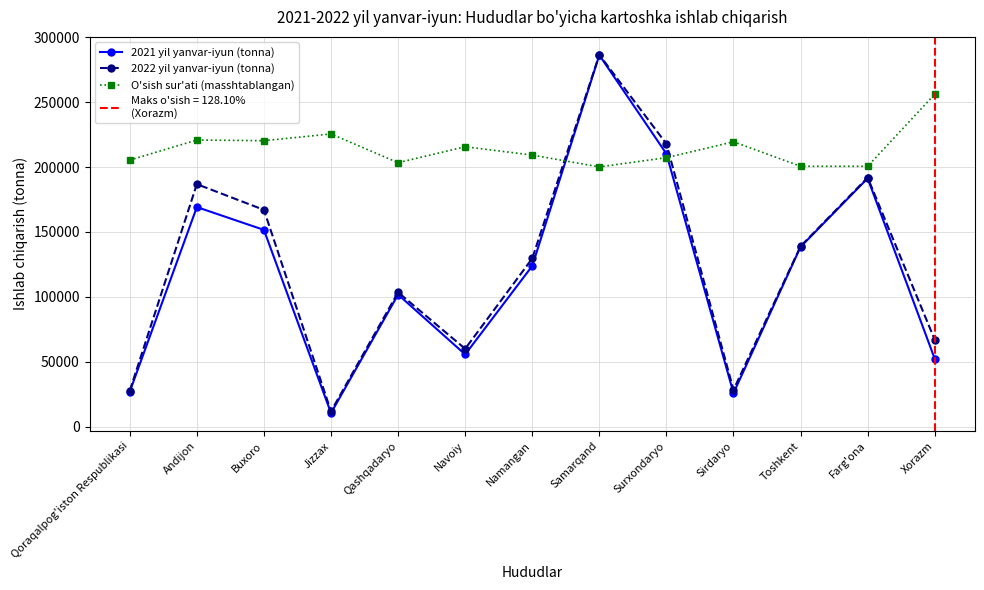

Which series has the largest total across all categories?

O'sish sur'ati (masshtablangan)